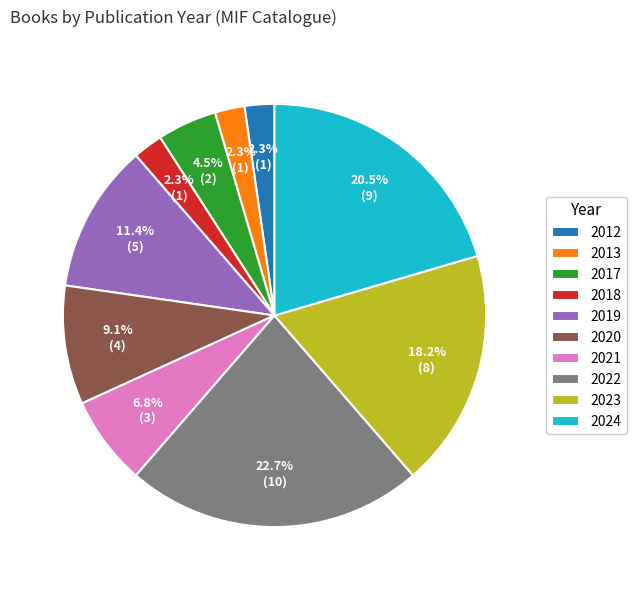

How many segments does this pie chart have?

10